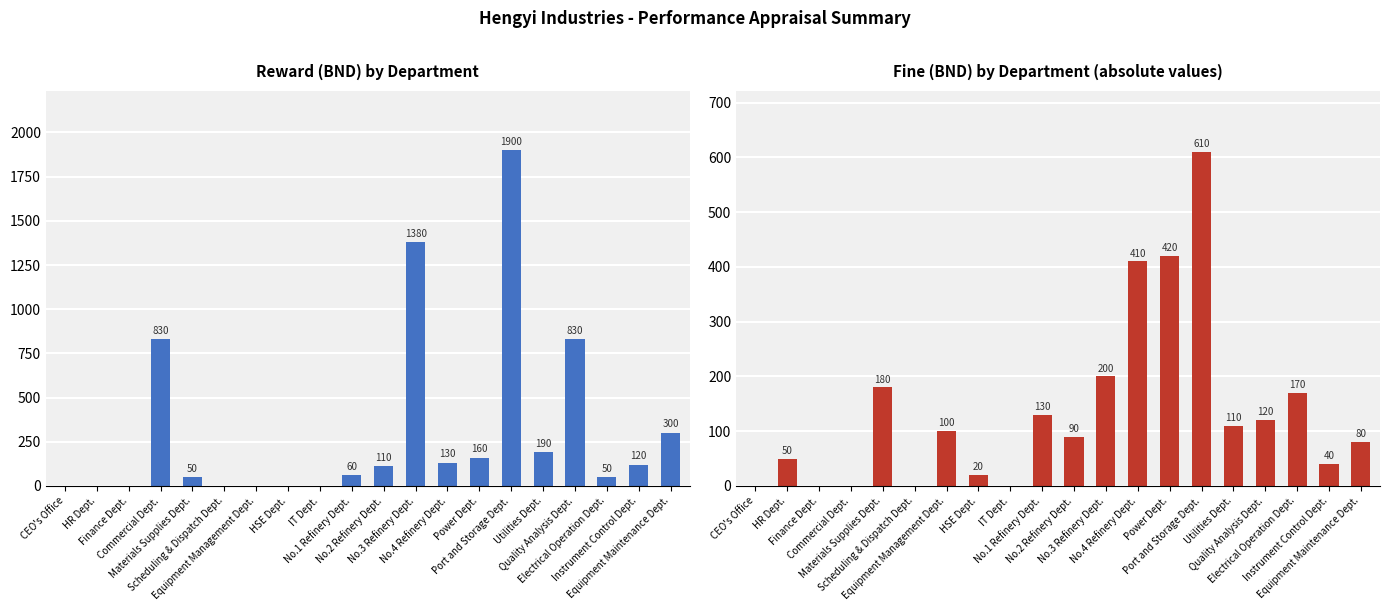

What is the total value across all series at Power Dept.?

580